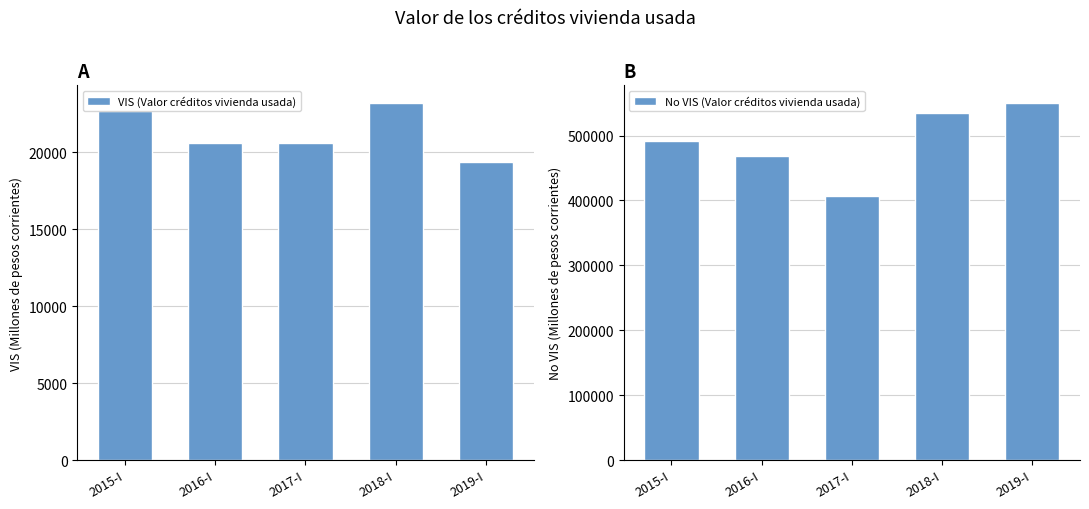

The value of No VIS (Valor créditos vivienda usada) at 2015-I is 491060. True or false?

True